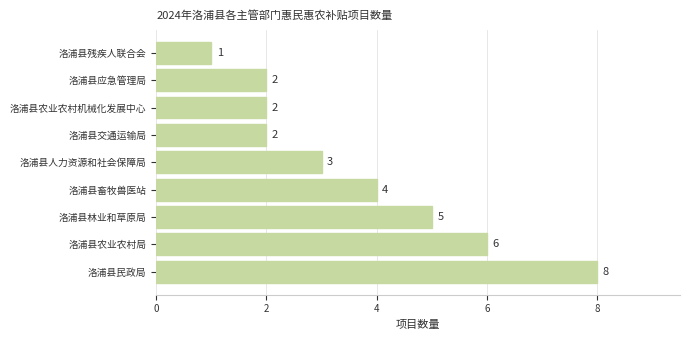

Approximately how many times larger is the value at 洛浦县交通运输局 compared to 洛浦县农业农村机械化发展中心?

1.0